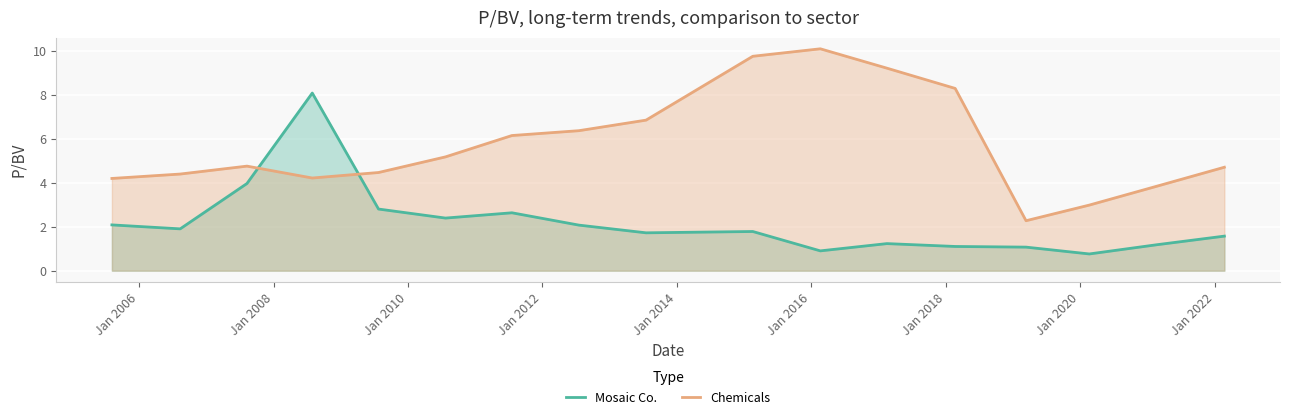

Count the number of data series in this chart.

2